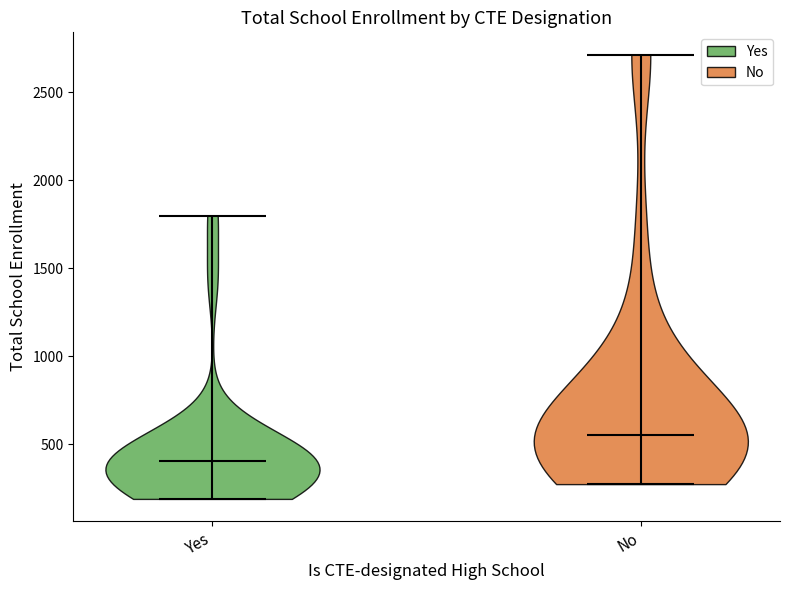

Reading left to right, read every violin against the y-axis: where its median line is, and the lowest and highest points it reaches. The values are not printed on the chart, so give them approximately, as read against the axis.

Yes: median line 400, lowest point 200, highest point 1800
No: median line 550, lowest point 300, highest point 2700